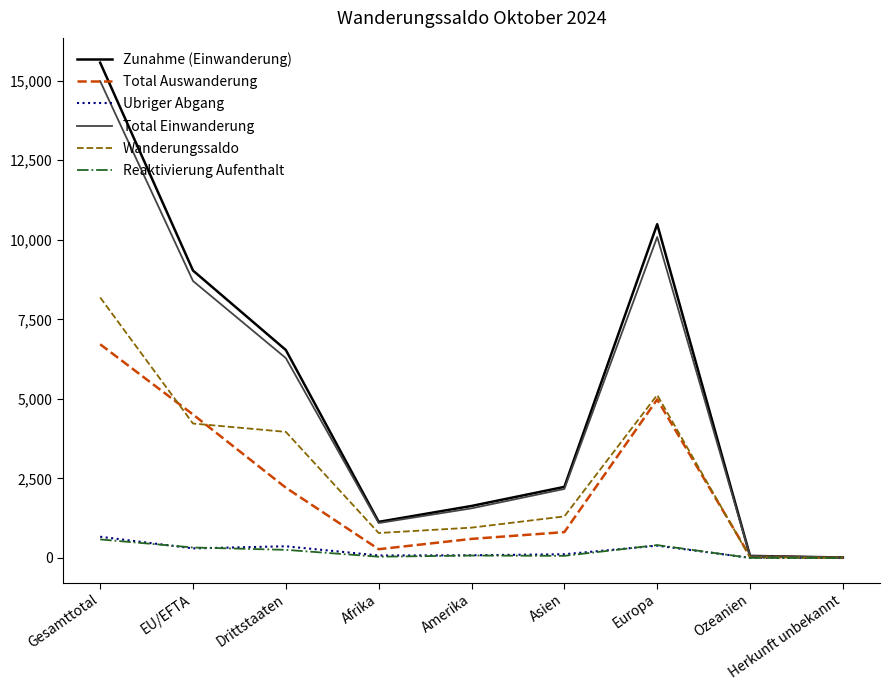

Read the Total Einwanderung value at Gesamttotal.

14985